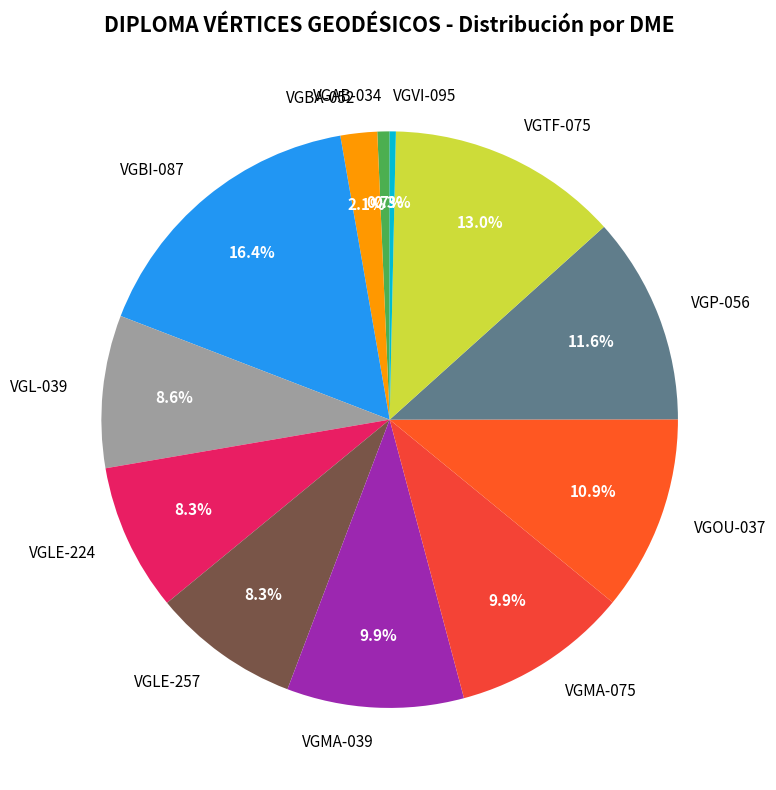

Which has a higher value, VGBA-052 or VGMA-075?

VGMA-075